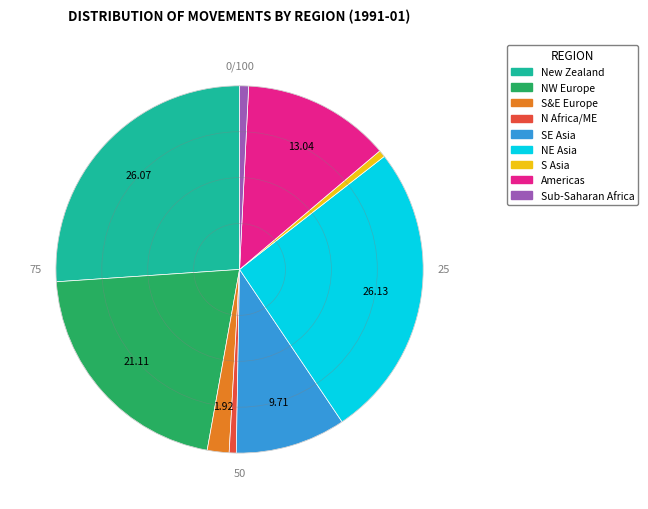

Does any single category account for the majority?

No